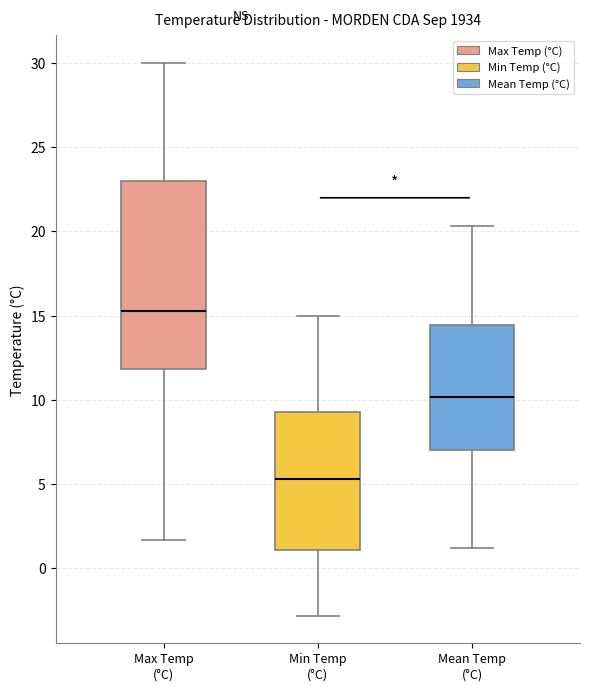

Which box is the tallest, from its lower edge to its upper edge?

Max Temp (°C)